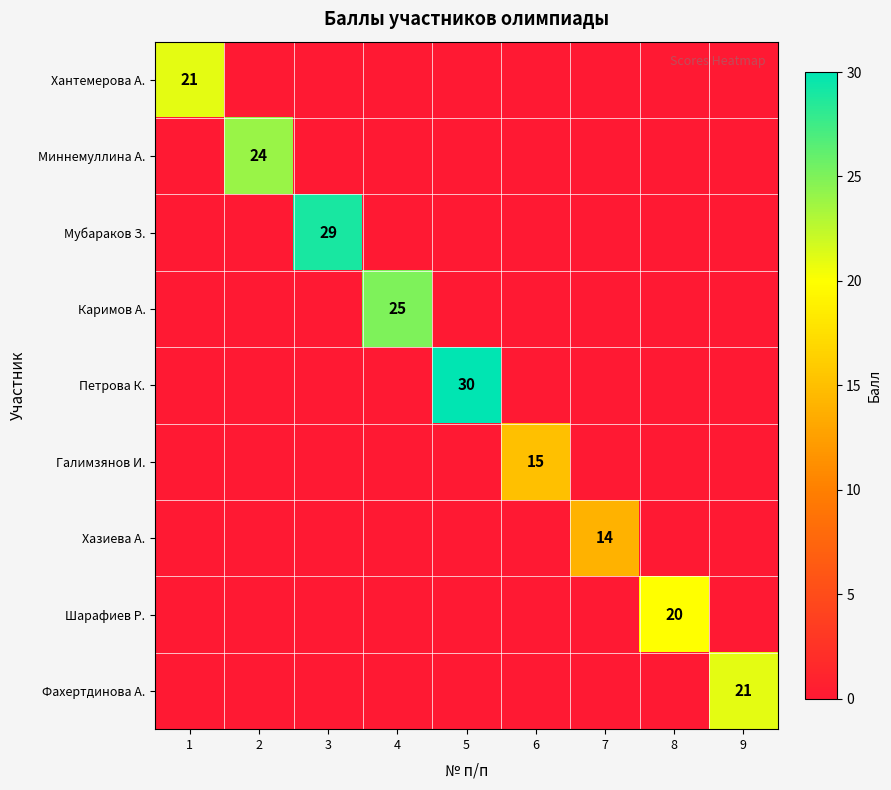

True or false: Хантемерова А. has a value of 32 at 1.

False